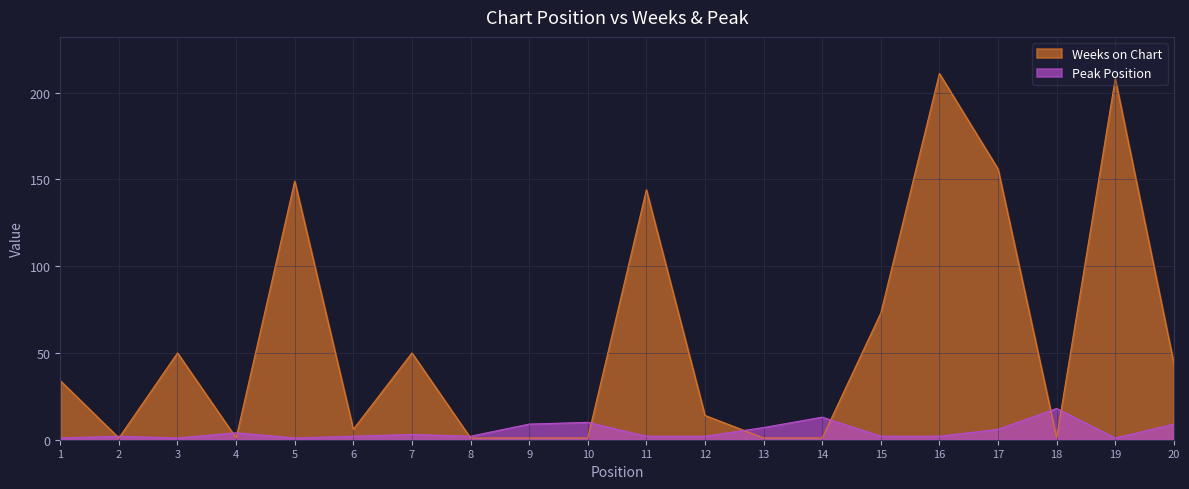

Is the value of Peak Position at 15 greater than the value of Weeks on Chart at 1?

No